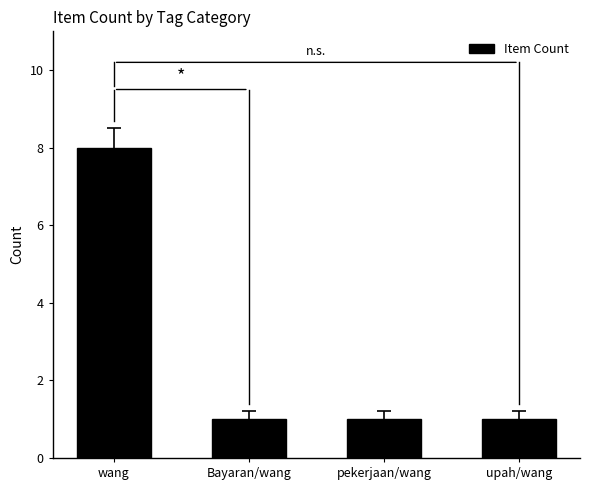

What is the greatest value displayed?

8